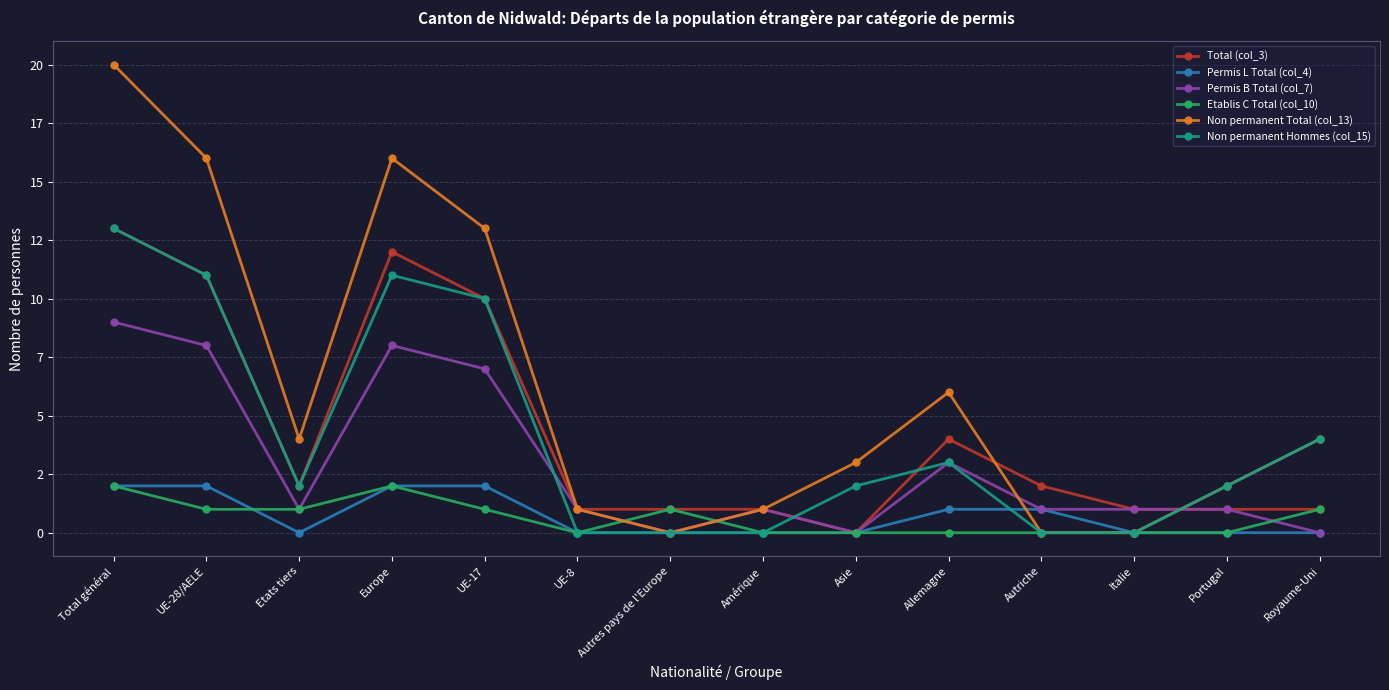

The value of Total (col_3) at UE-28/AELE is 5. True or false?

False